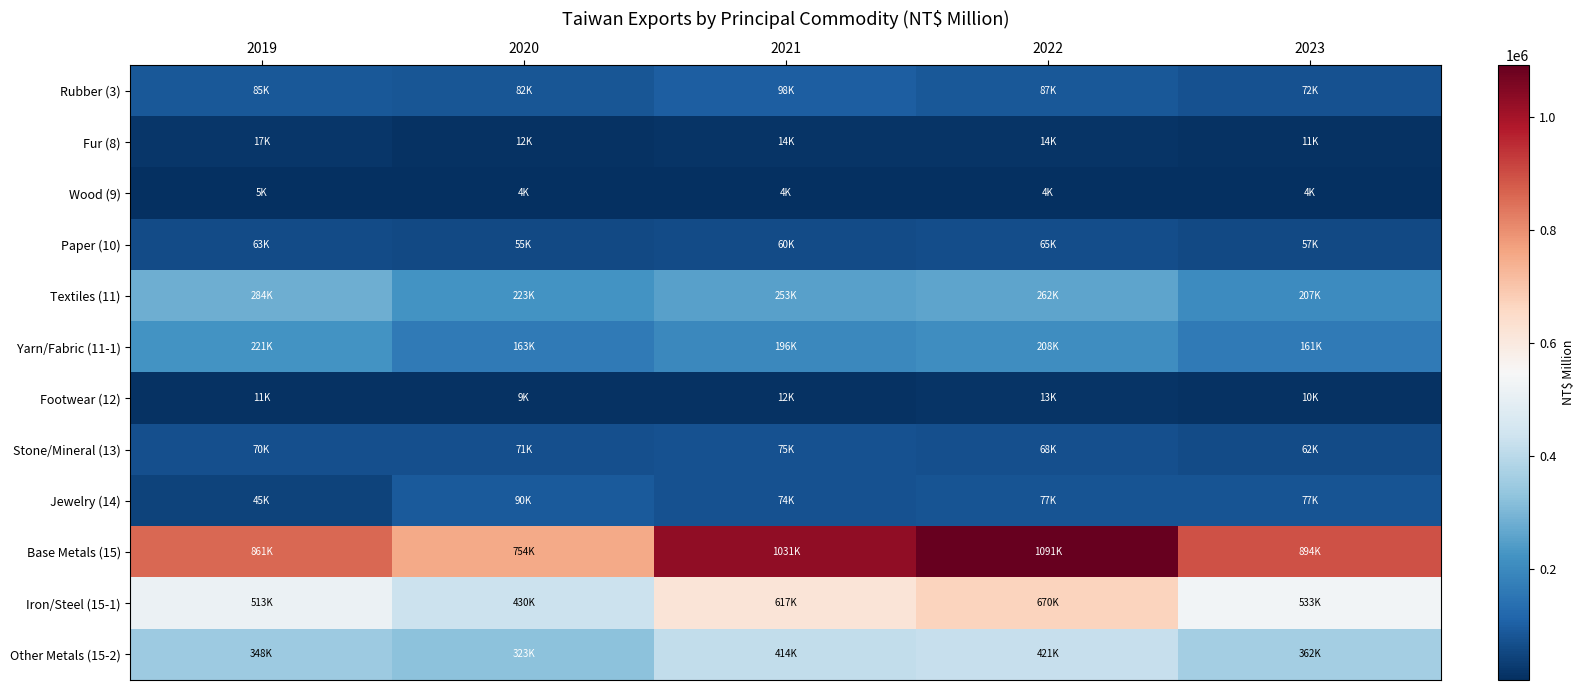

How many data points does each series have?

5